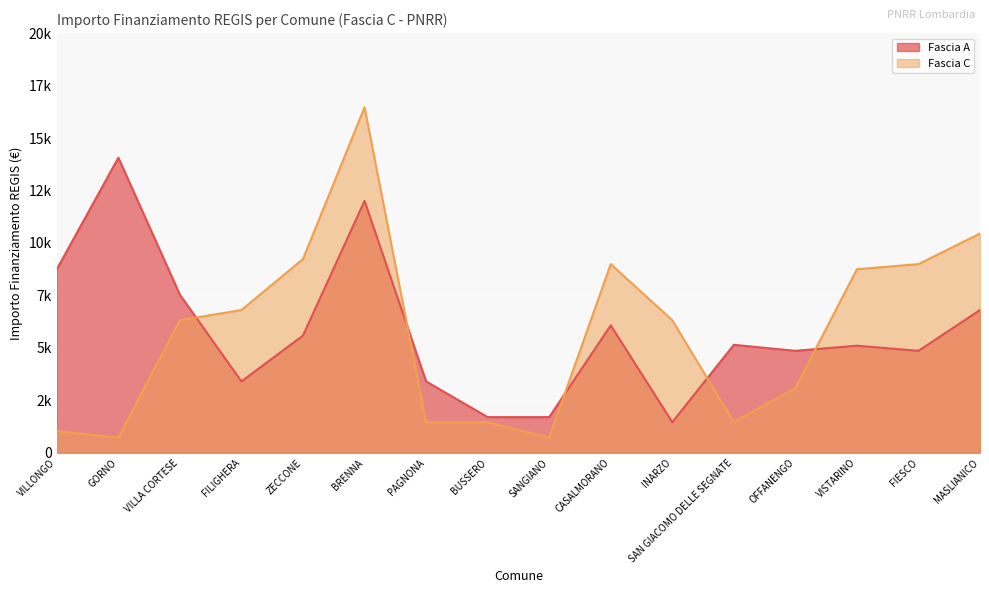

At how many categories does at least one series exceed 1762?

14